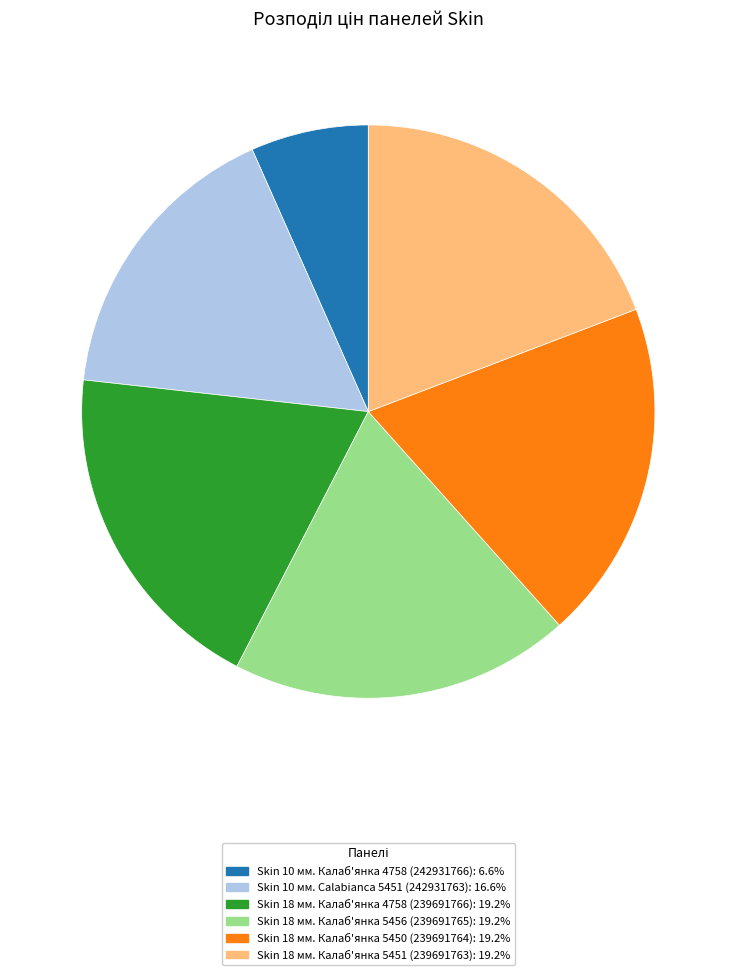

Is there any slice that represents more than half of the pie?

No